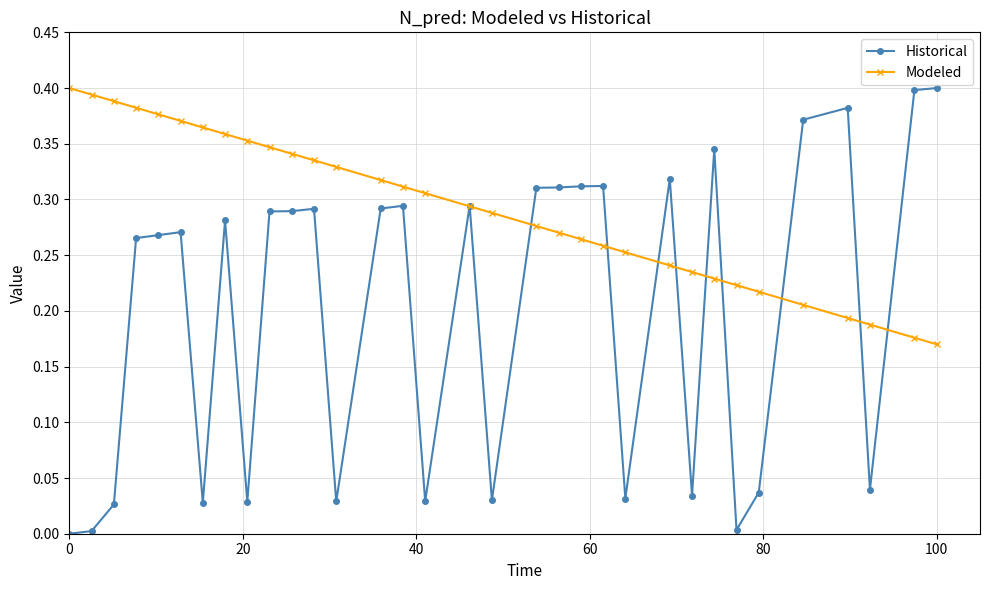

List the series in order of their overall mean, highest first.

Modeled, Historical